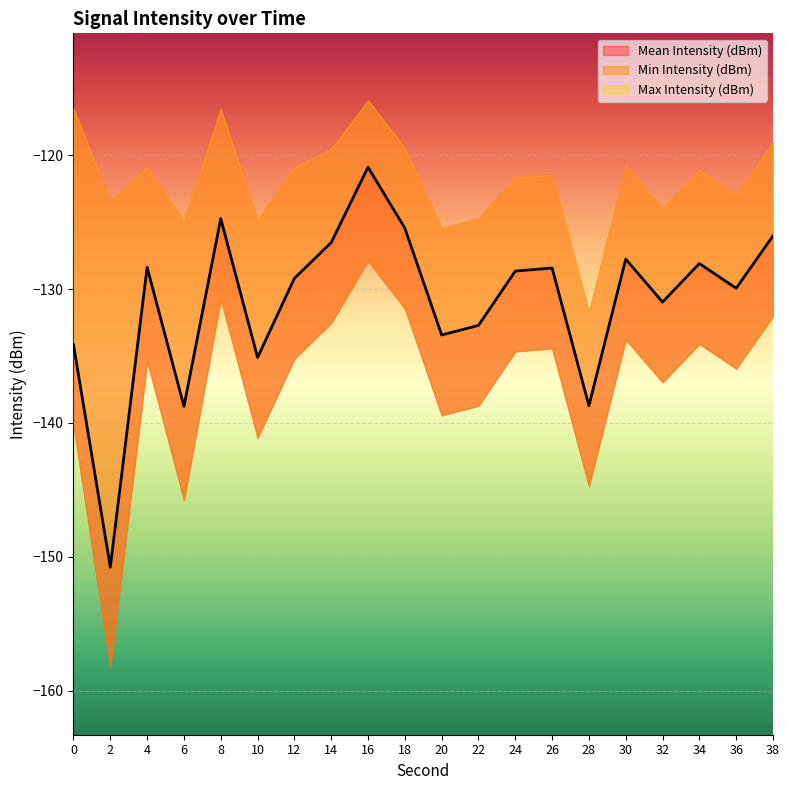

At how many categories does at least one series exceed -128?

19